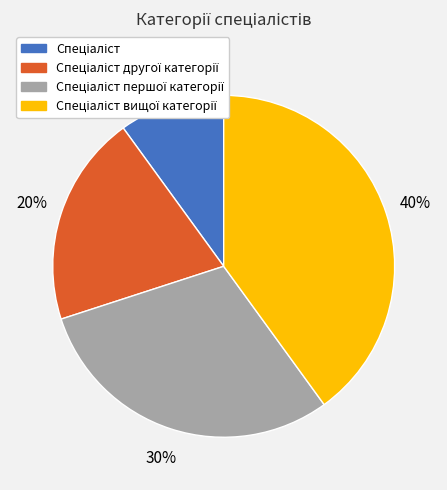

Does any single category account for the majority?

No